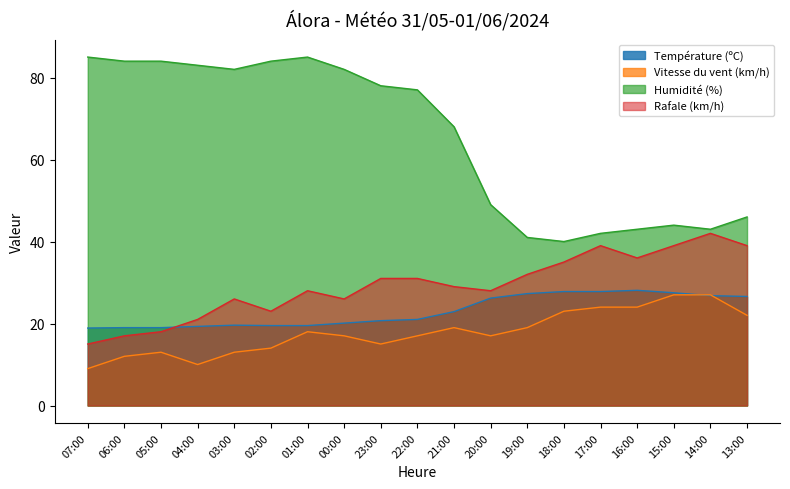

True or false: Température (ºC) has a value of 20.1 at 00:00.

True